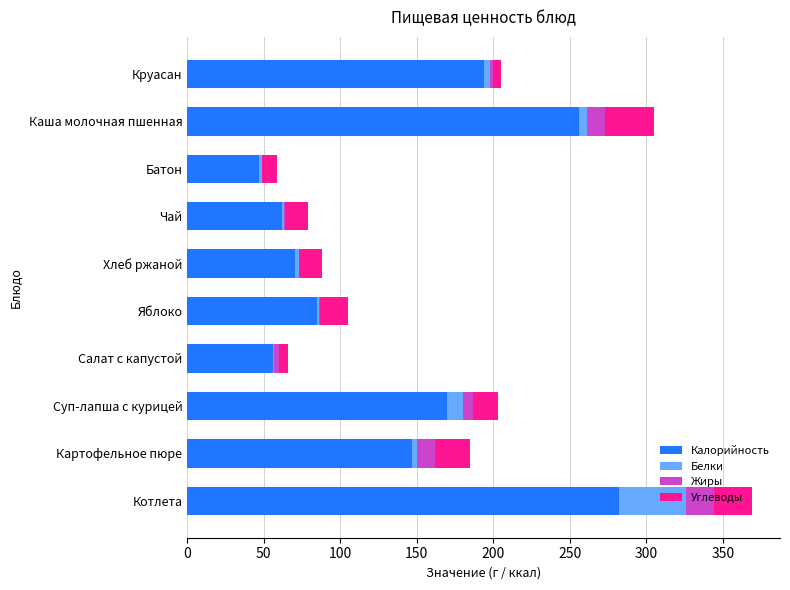

Where is Калорийность nearest to the value 164?

Суп-лапша с курицей